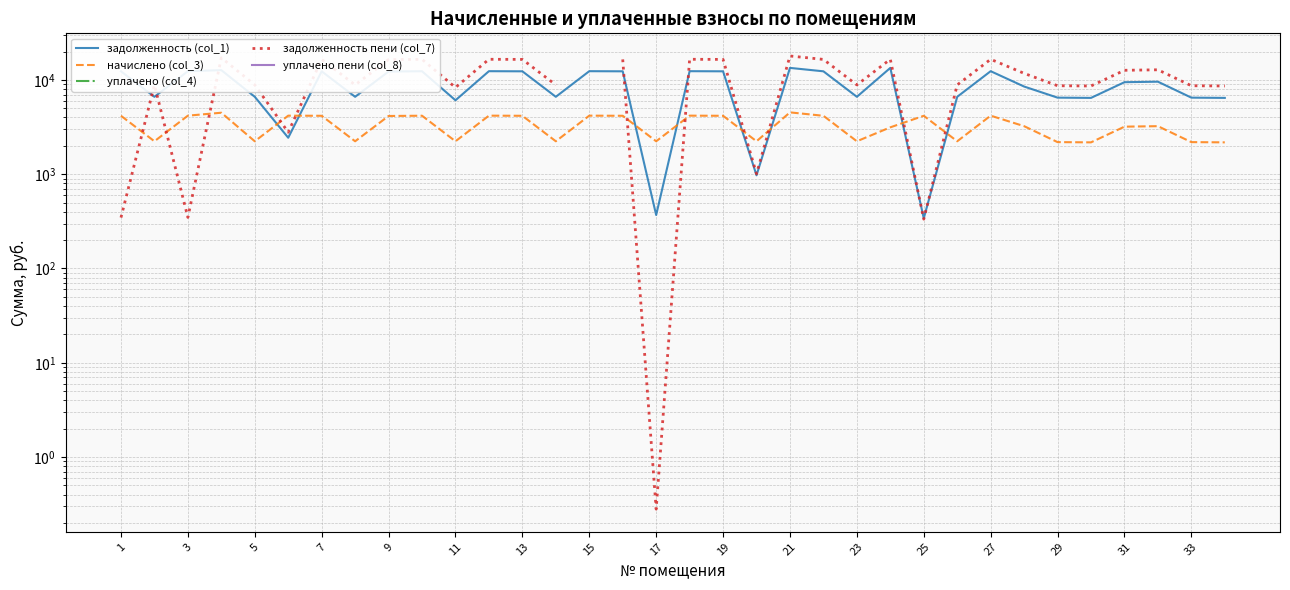

What is the minimum value shown in the chart?

0.3